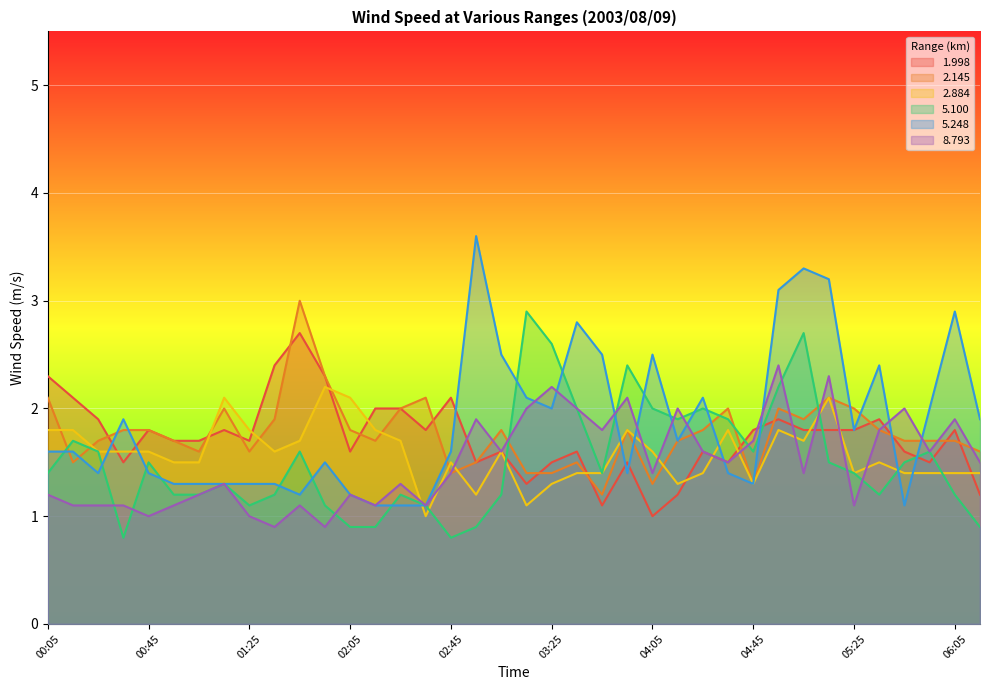

What are all the series names shown in the legend?

1.998, 2.145, 2.884, 5.100, 5.248, 8.793